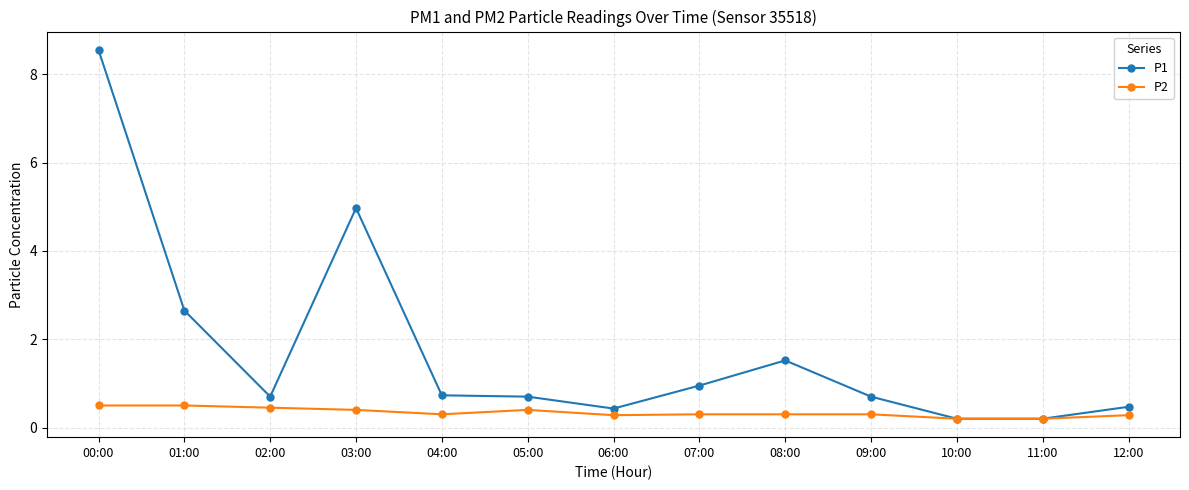

Which series changed the most between 02:00 and 12:00?

P1